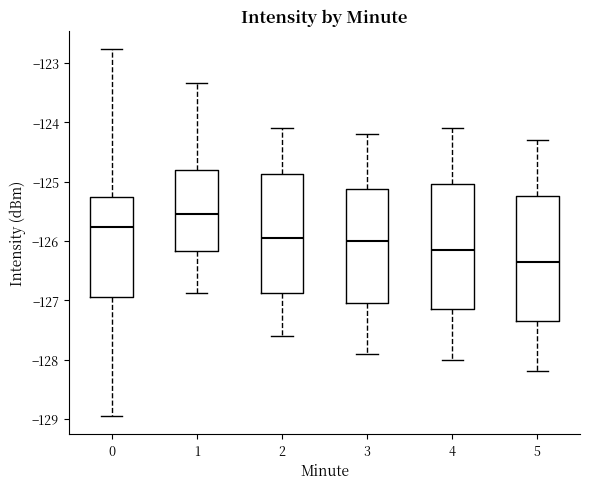

Where is the upper edge of the box at x = 0 on the y-axis? The values are not printed on the chart, so give them approximately, as read against the axis.

-125.3